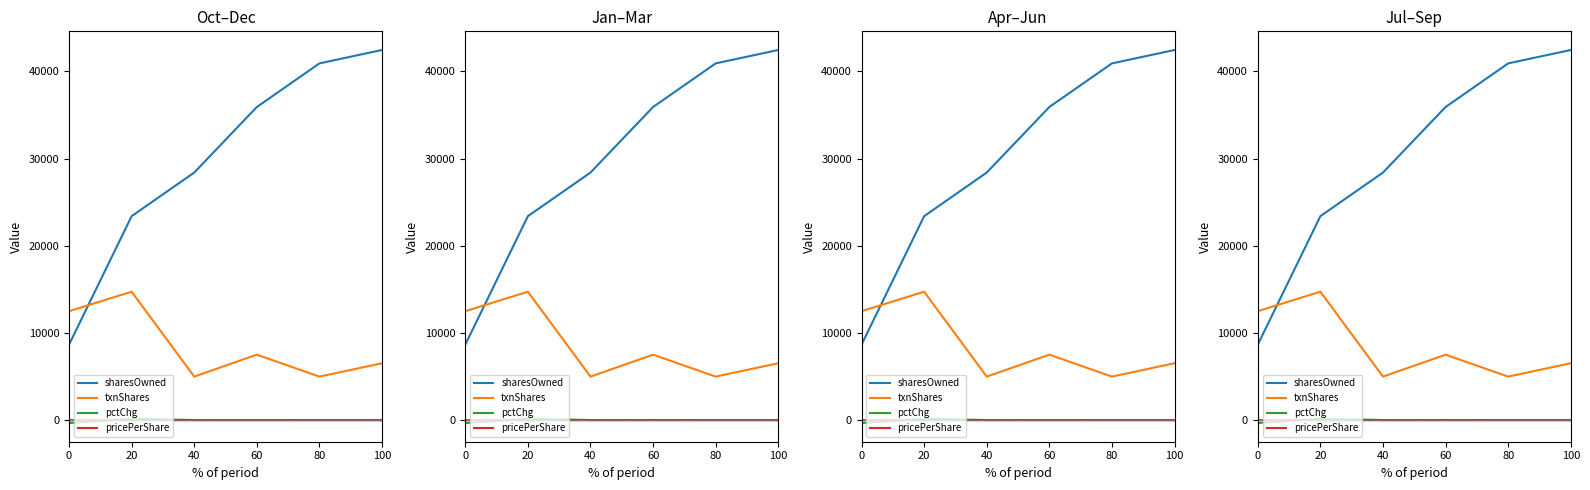

Reading left to right, extract all data points from this chart.

sharesOwnedFollowingTransaction: 8660.0	23392.0	28392.0	35907.0	40907.0	42442.0
transactionShares: 12500.0	14732.0	5000.0	7515.0	5000.0	6535.0
pctchgSharesOwned: -326.0	170.0	21.0	26.0	14.0	18.0
transactionPricePerShare: 0.0	0.0	2.7	0.0	2.1	0.0